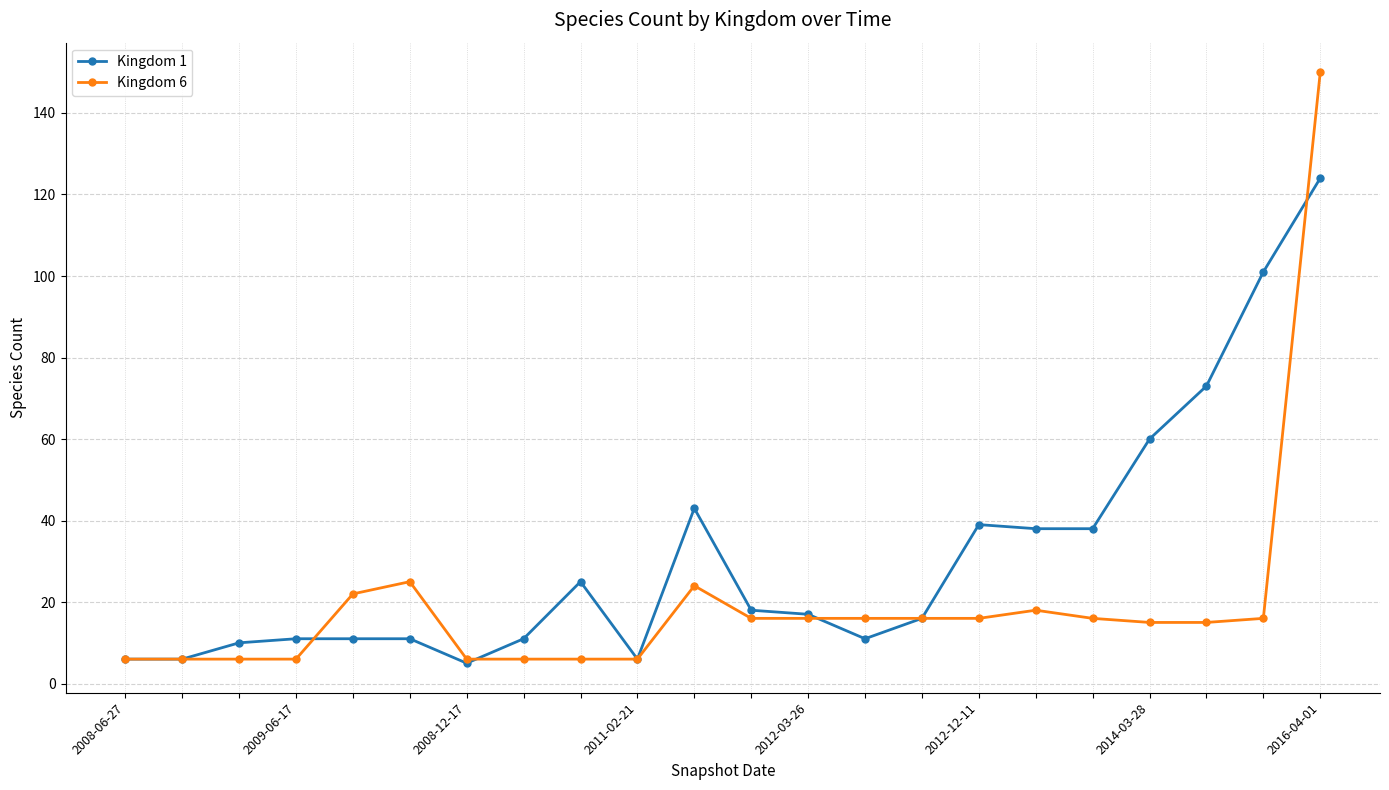

Which series has the widest spread of values?

Kingdom 6